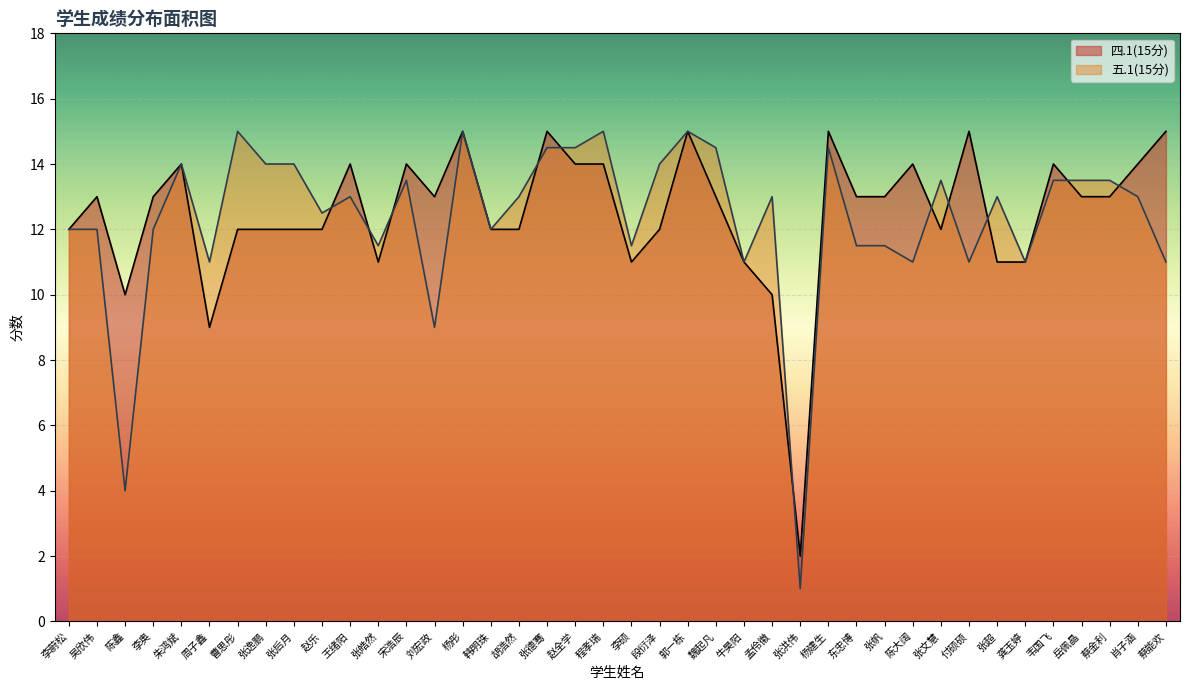

Does the chart display data point markers on the line(s)?

No